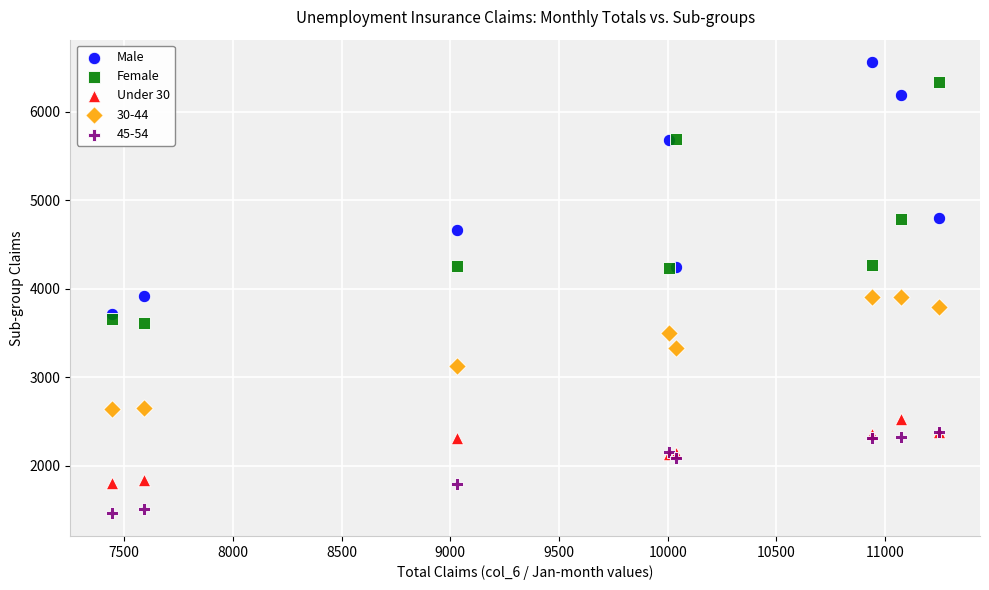

Which series has the widest spread of Y values?

Male